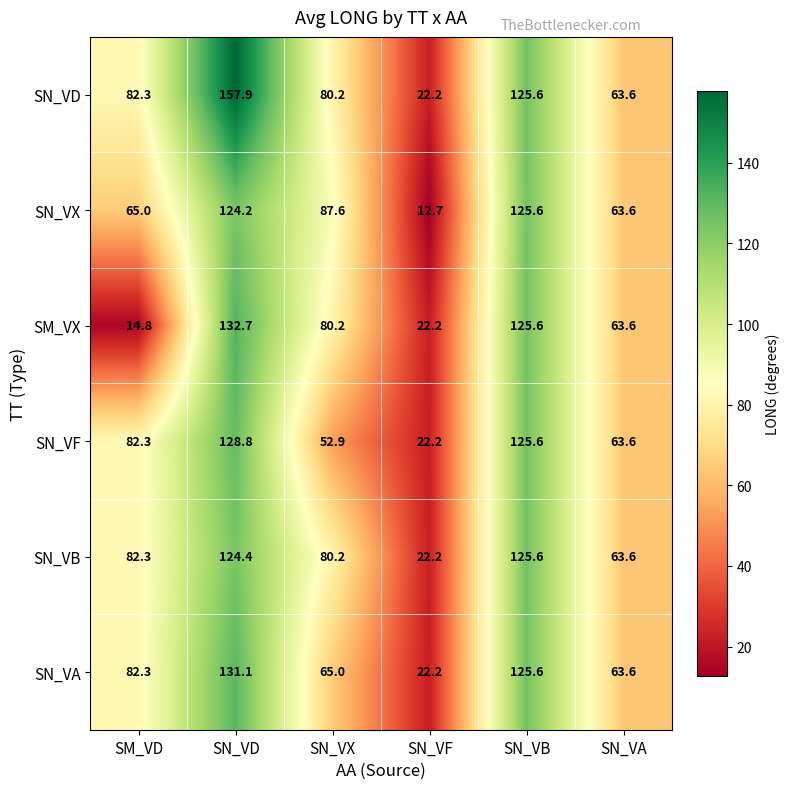

What is the total value across all series at SN_VB?

753.6